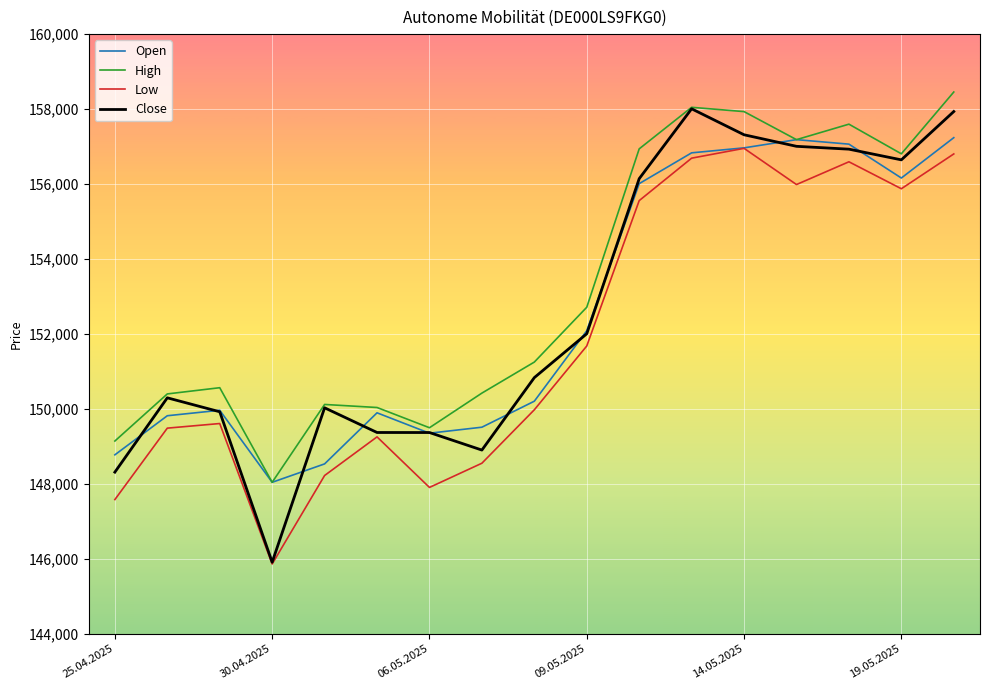

How many lines are shown in the chart?

4